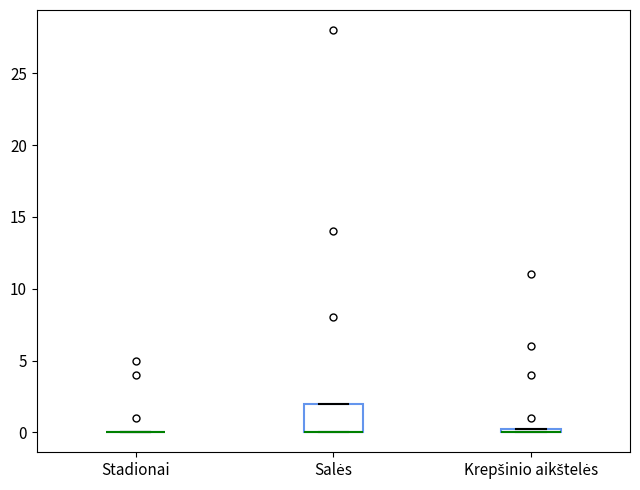

Comparing the boxes themselves (not the whiskers), which one is the tallest?

Salės